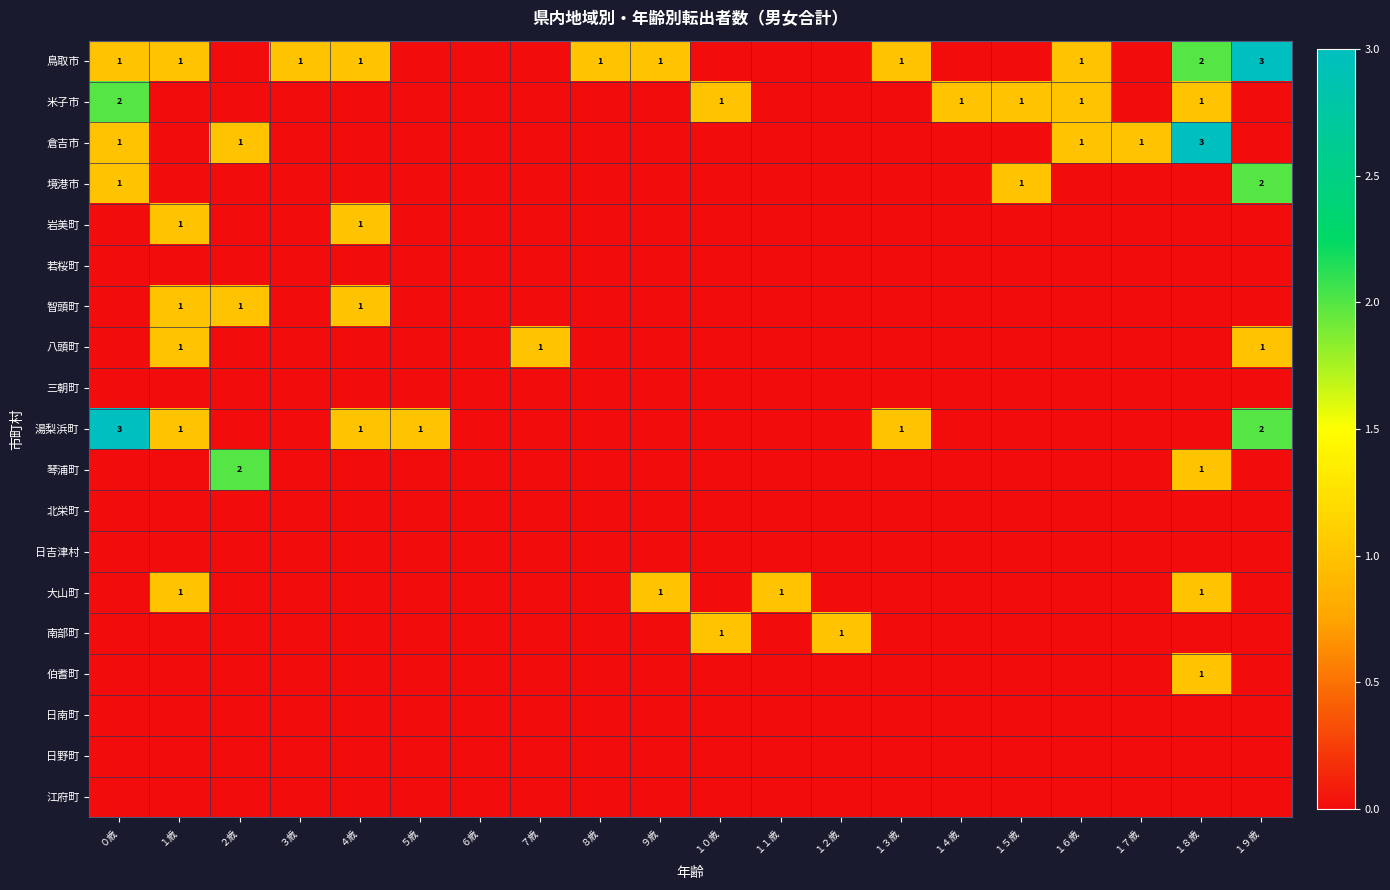

How many distinct data groups are displayed?

19